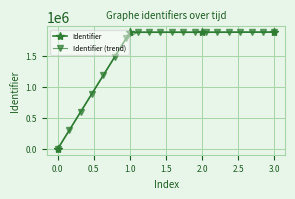

True or false: Identifier has more than 2 points higher than both neighbors.

False